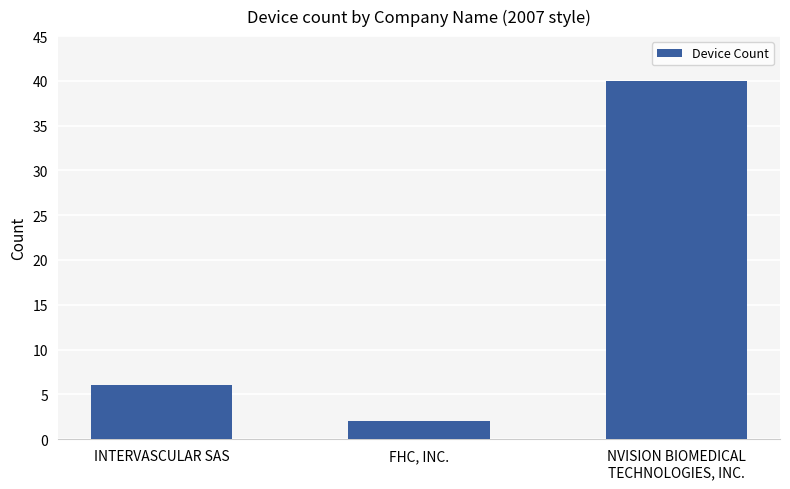

Is it true that the value at NVISION BIOMEDICAL
TECHNOLOGIES, INC. is 40?

True